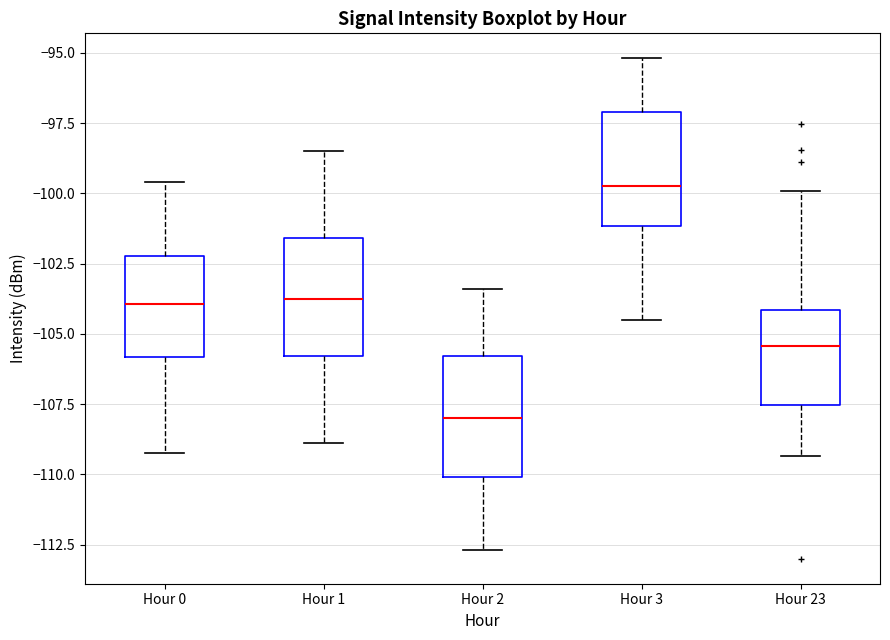

Reading left to right, transcribe this box plot: for each box, give where its median line is, the range the box spans, and where its two whiskers end, as read against the y-axis. The values are not printed on the chart, so give them approximately, as read against the axis.

Hour 0: median -104.0, box -106.0 to -102.0, whiskers -109.0 to -99.5
Hour 1: median -103.5, box -106.0 to -101.5, whiskers -109.0 to -98.5
Hour 2: median -108.0, box -110.0 to -106.0, whiskers -112.5 to -103.5
Hour 3: median -99.5, box -101.0 to -97.0, whiskers -104.5 to -95.0
Hour 23: median -105.5, box -107.5 to -104.0, whiskers -109.5 to -100.0